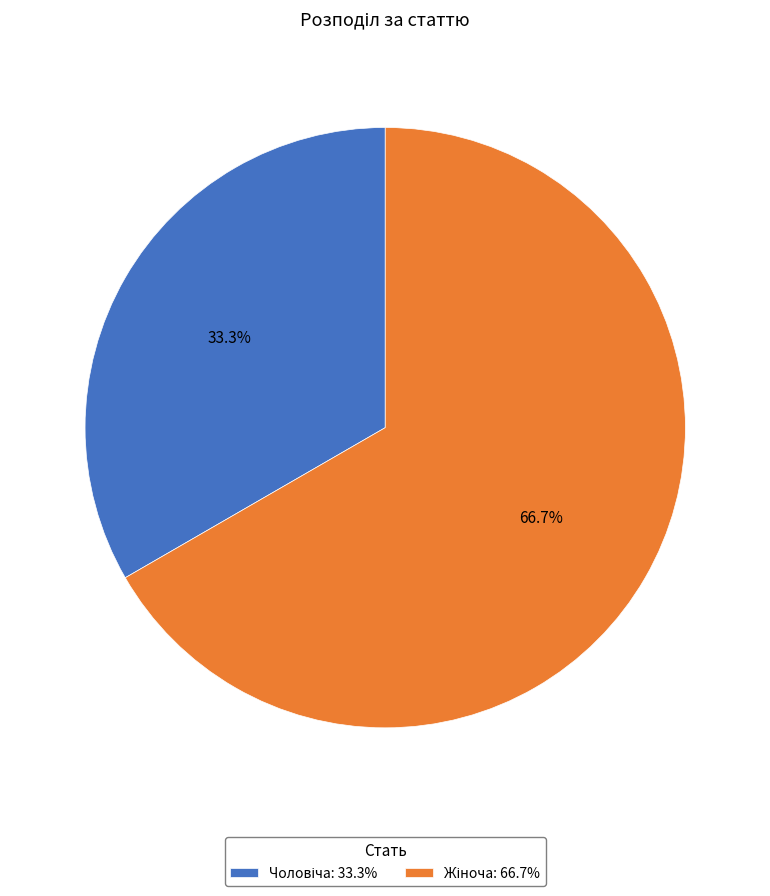

What is the total percentage of Жіноча and Чоловіча?

100.0%